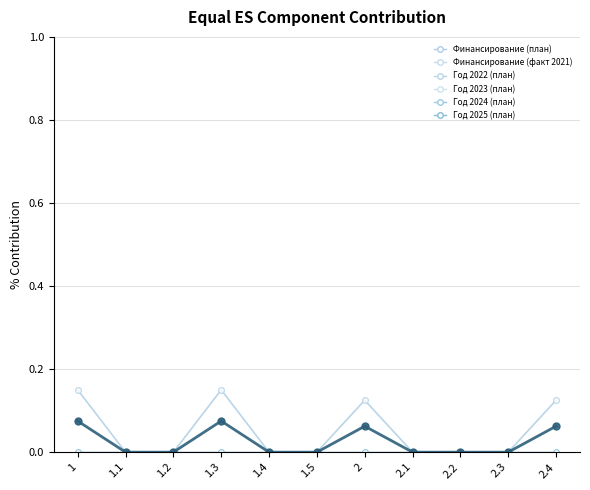

True or false: Финансирование (план) and Год 2024 (план) cross at least once.

False